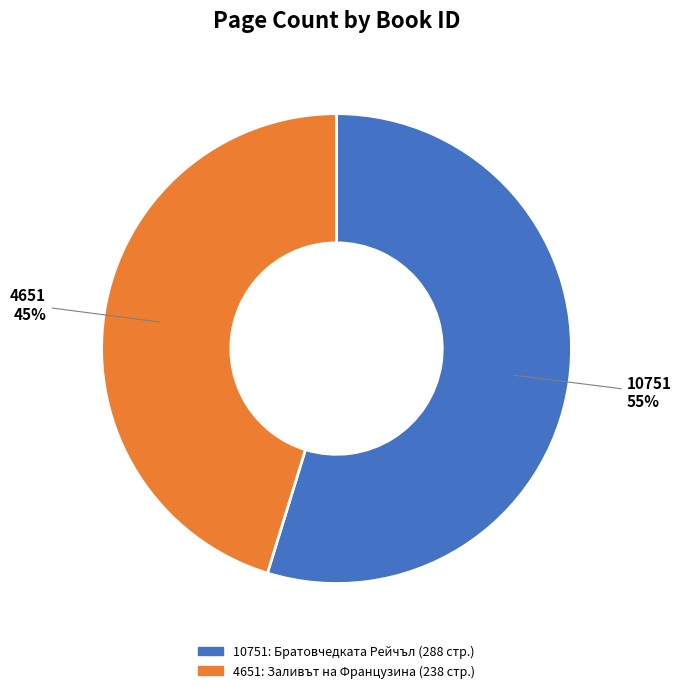

Between 10751 and 4651, which is larger?

10751